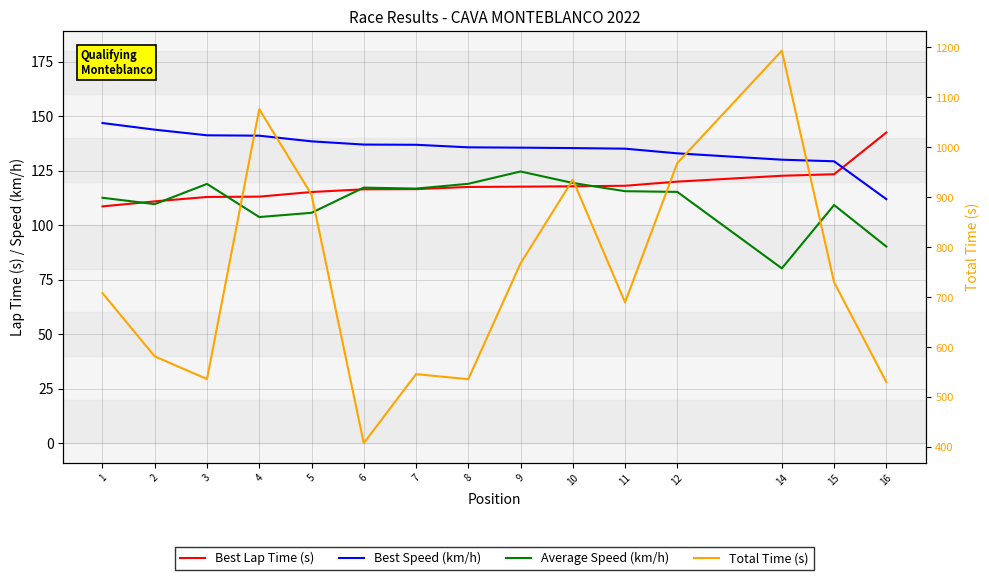

The value of Best Speed (km/h) at 9 is 135.5. True or false?

True